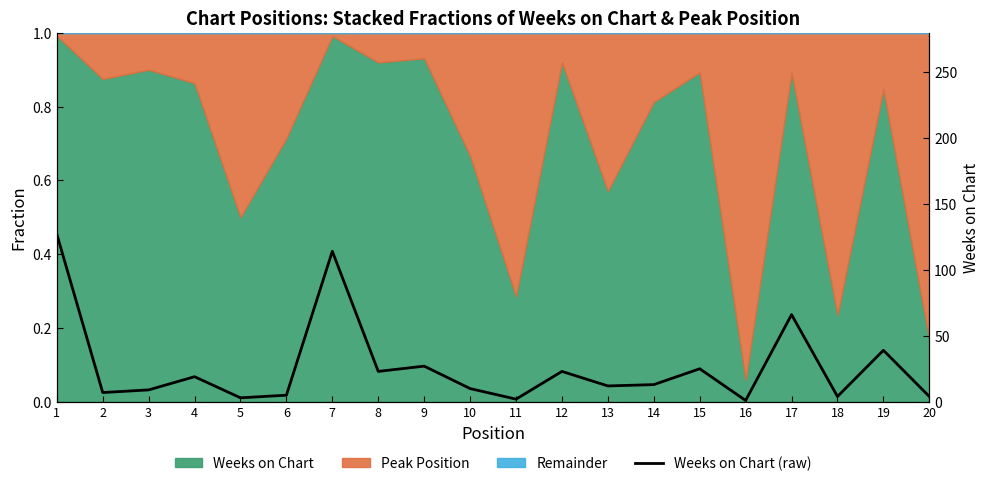

Is it true that the value at 16 is 1?

False